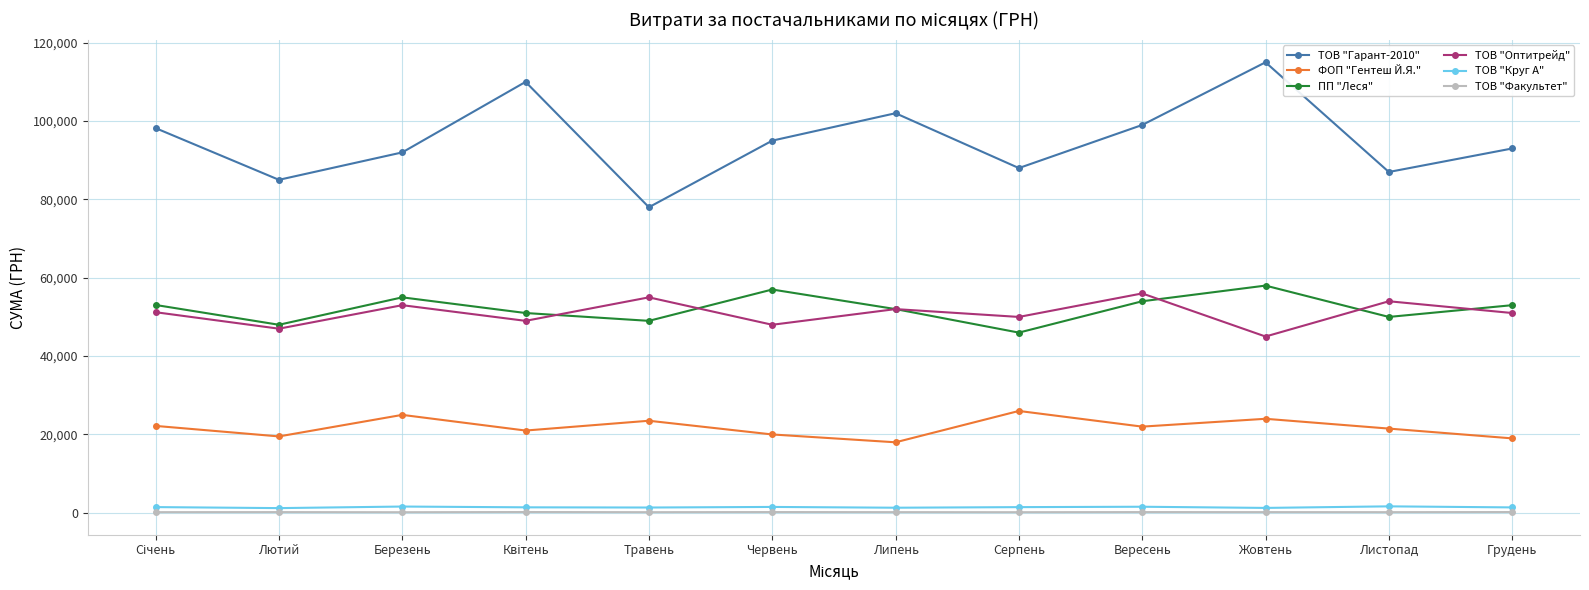

Rank the series by their maximum value, from lowest to highest.

ТОВ "Факультет", ТОВ "Круг А", ФОП "Гентеш Й.Я.", ТОВ "Оптитрейд", ПП "Леся", ТОВ "Гарант-2010"